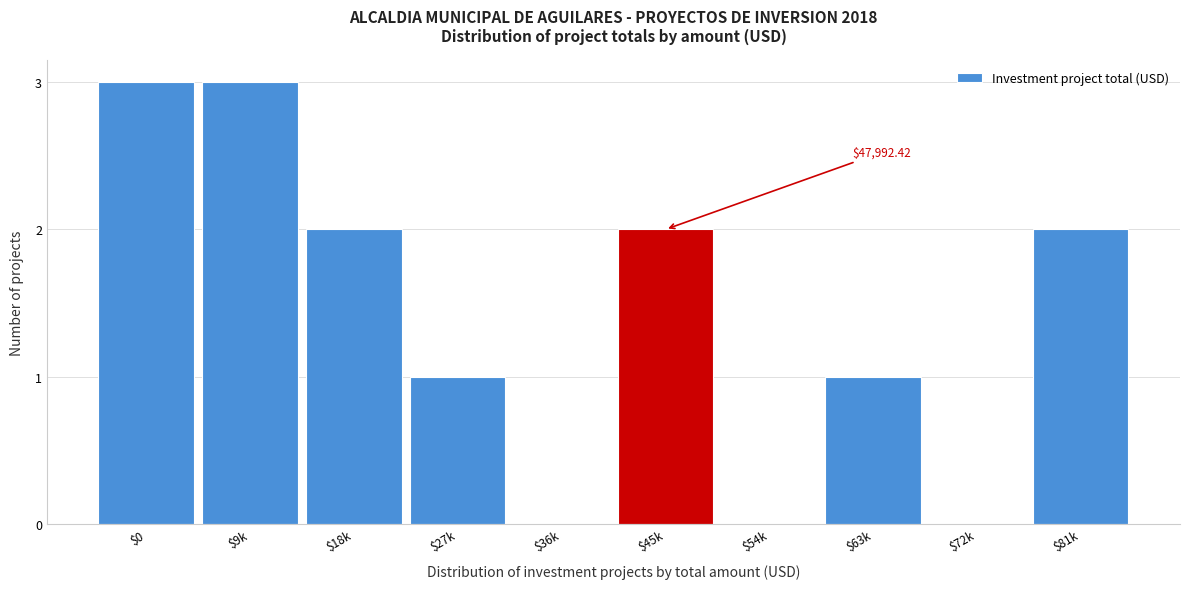

What is the sum of all values?

14